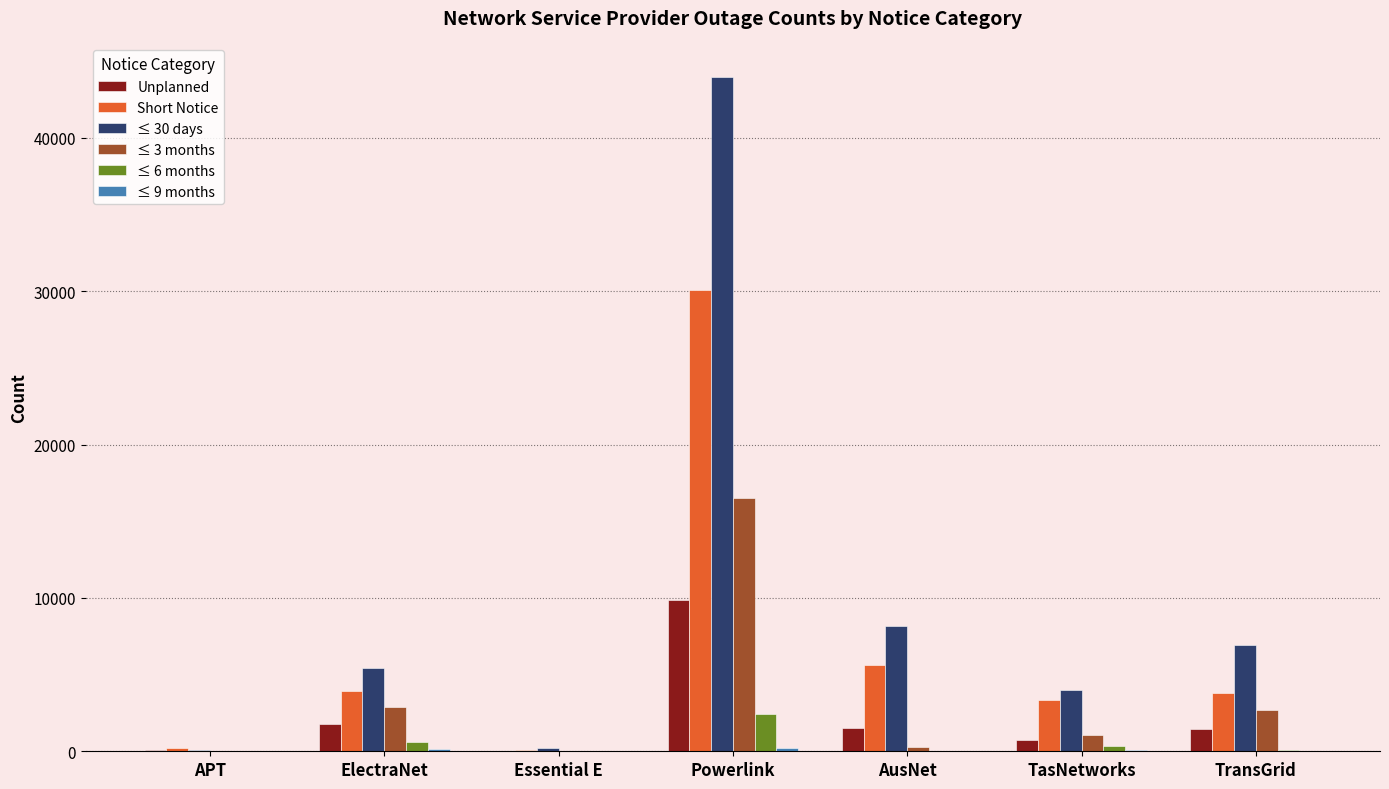

At which category is the sum across all series the highest?

Powerlink